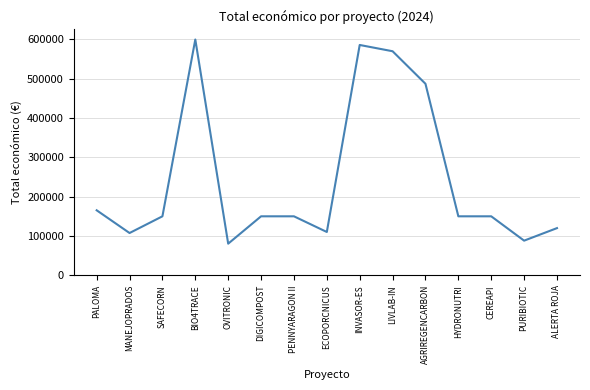

Between PENNYARAGON II and PURIBIOTIC, which is larger?

PENNYARAGON II